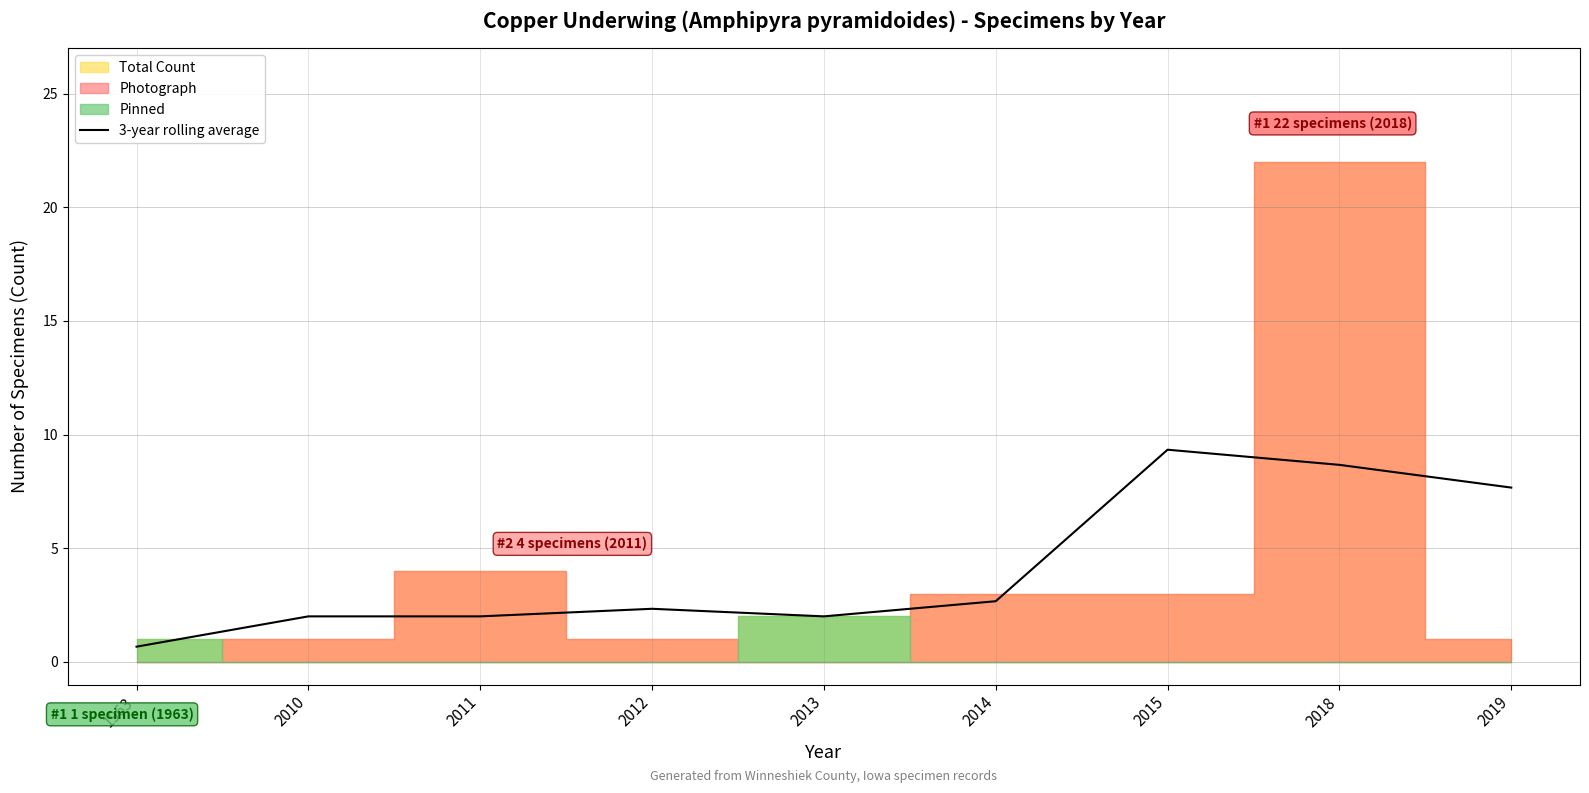

What is the difference between the maximum and minimum values?

8.7